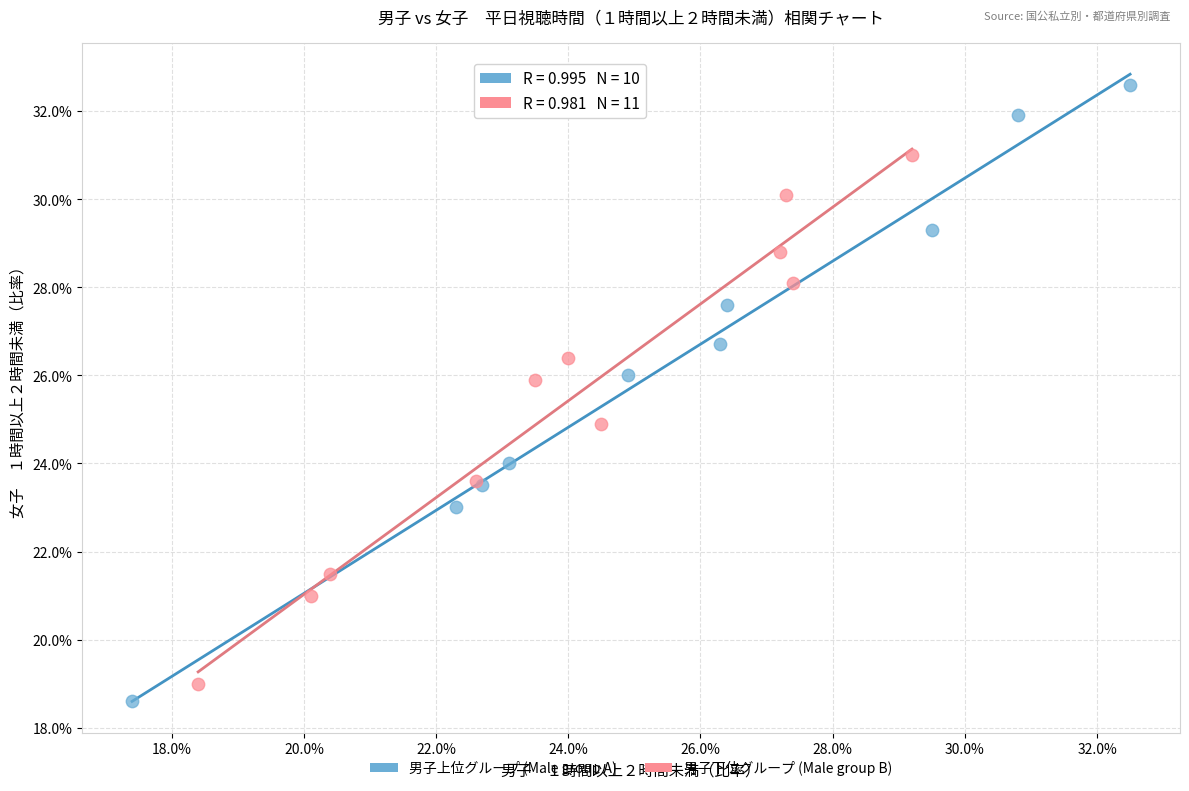

Which series has the largest Y range (max minus min)?

男子上位グループ (Male group A)